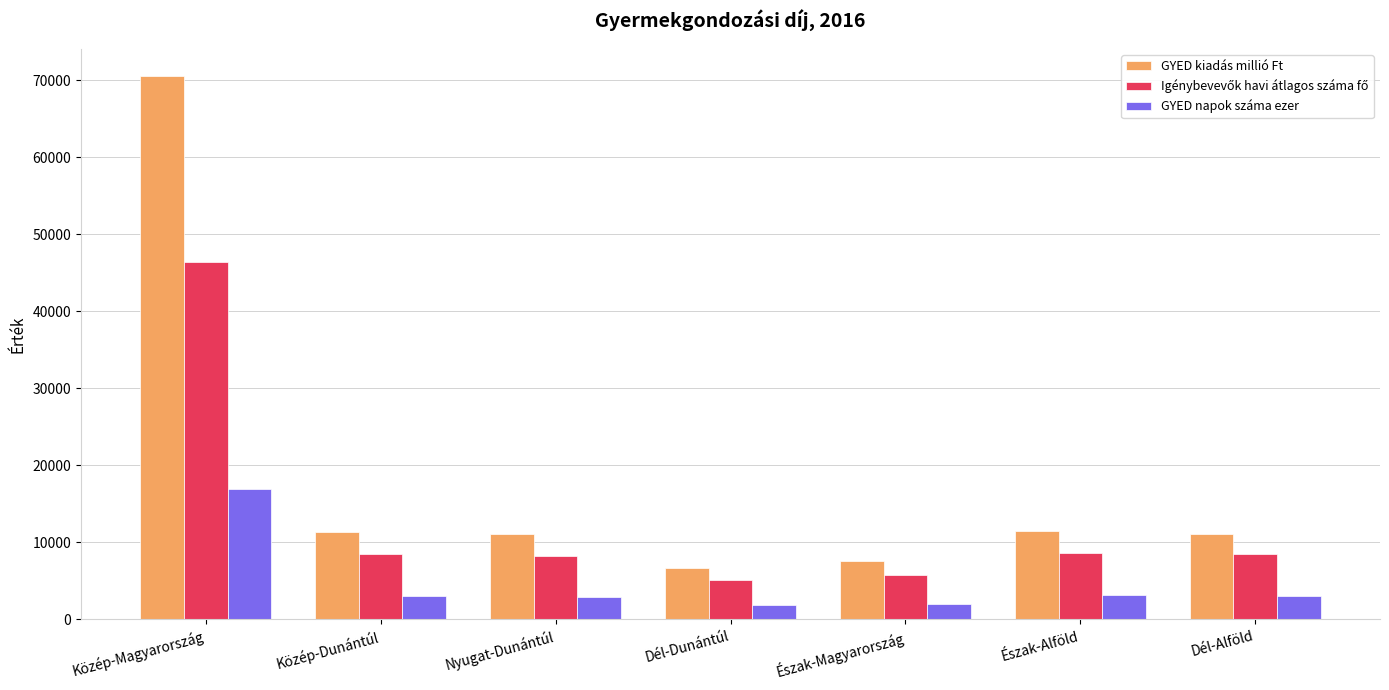

How many data points in GYED napok száma ezer are above 3018?

4